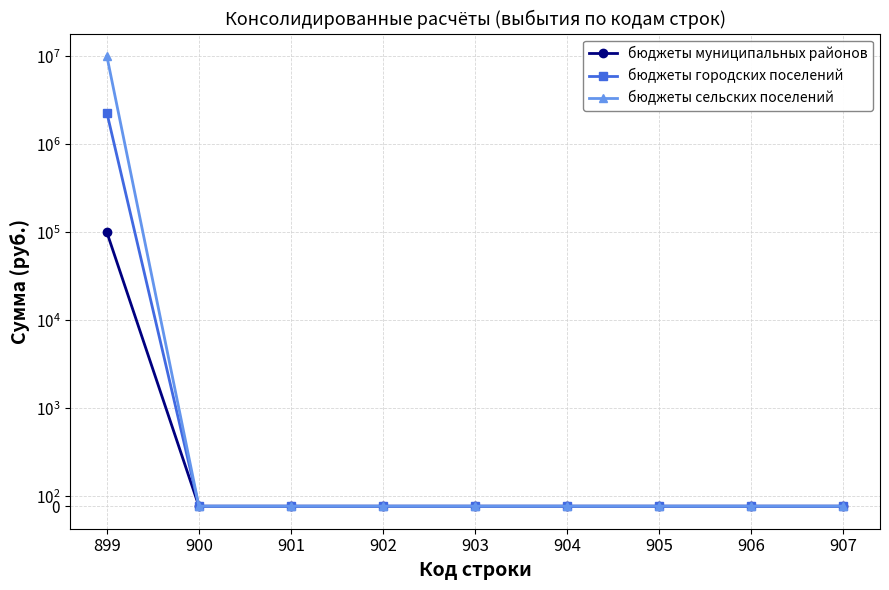

The бюджеты сельских поселений series shows 5540009 at 904. True or false?

False